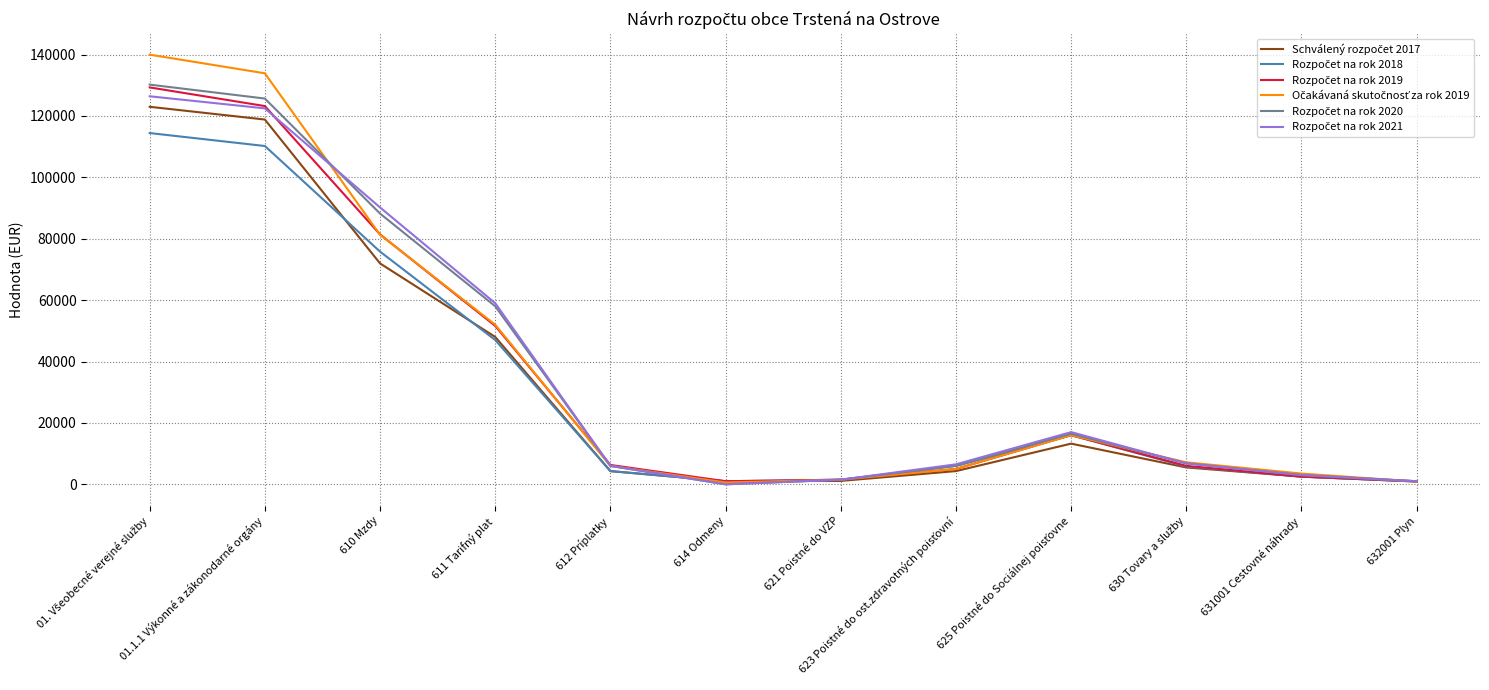

What is the maximum value shown in the chart?

139959